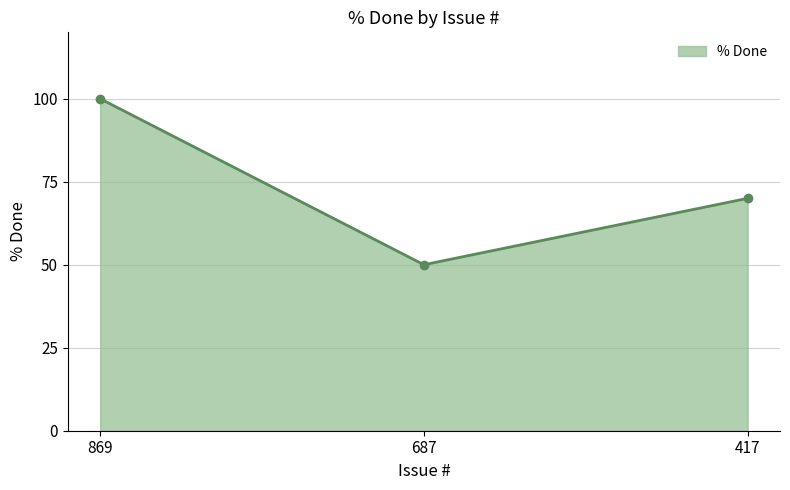

True or false: the data shows 123 at 417.

False